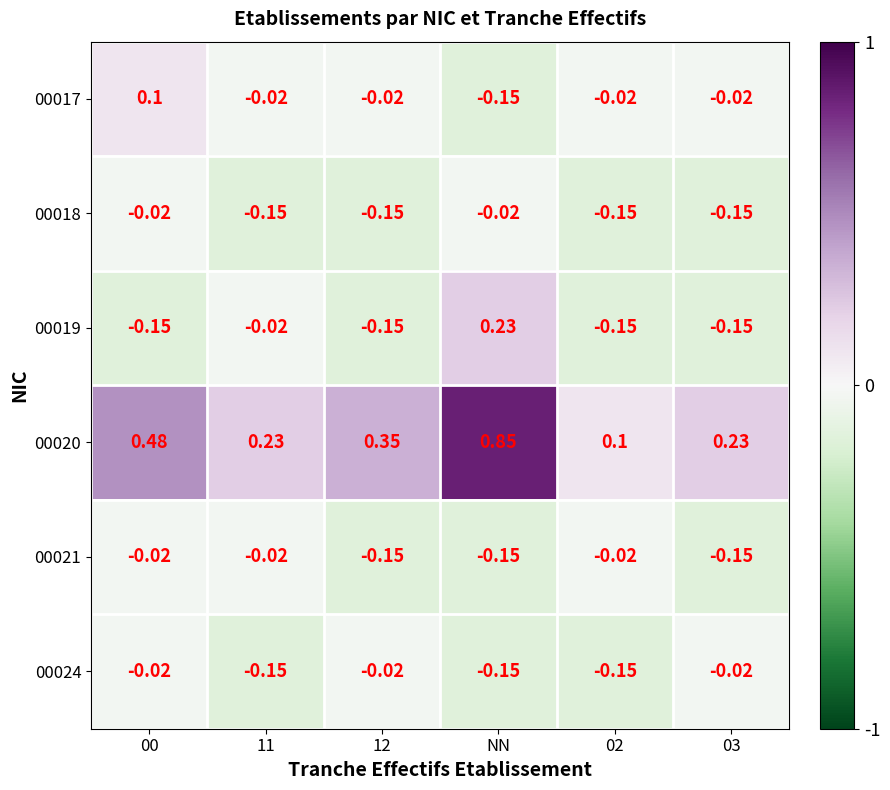

At how many categories does at least one series exceed 0?

6